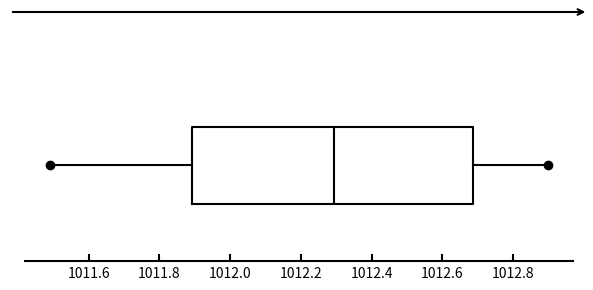

Read this box plot against the x-axis: the position of the median line, the range covered by the box, and the ends of both whiskers. The values are not printed on the chart, so give them approximately, as read against the axis.

median 1012.30, box 1011.90 to 1012.68, whiskers 1011.50 to 1012.90